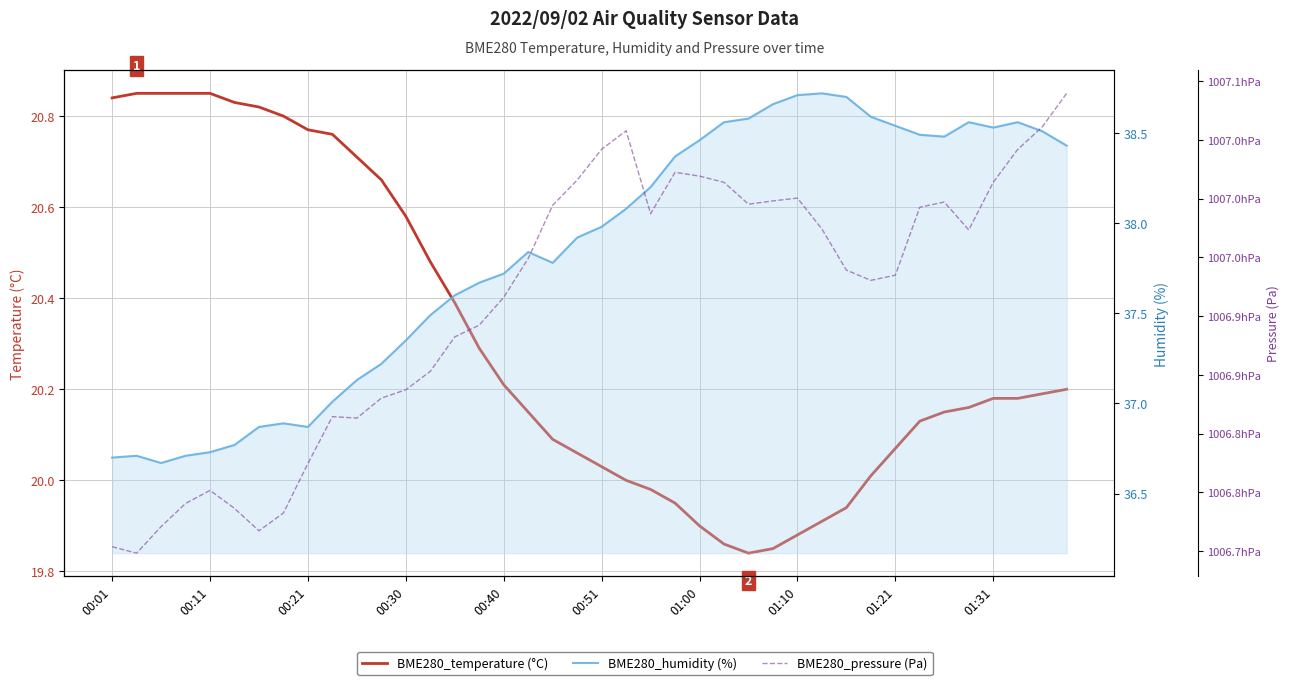

True or false: BME280_temperature (°C) and BME280_pressure (Pa) cross at least once.

False